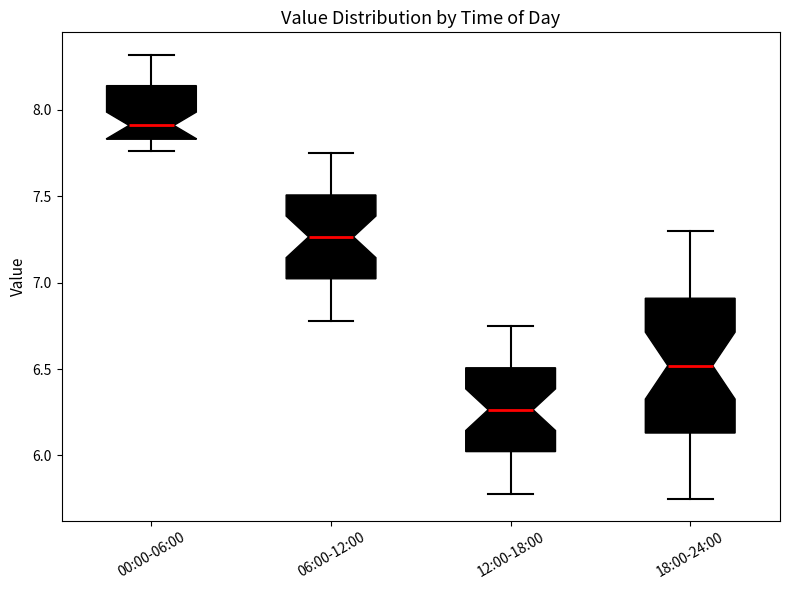

Which box has the highest median line?

00:00-06:00